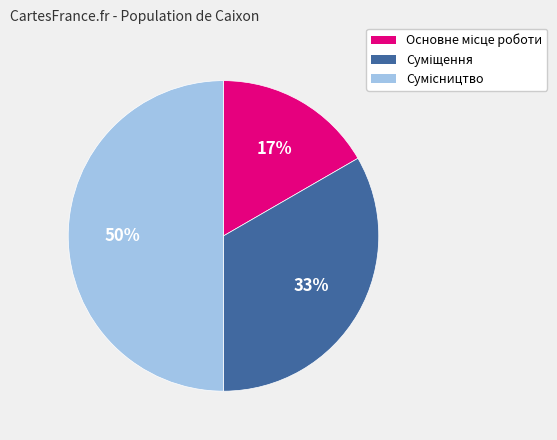

How many segments does this pie chart have?

3